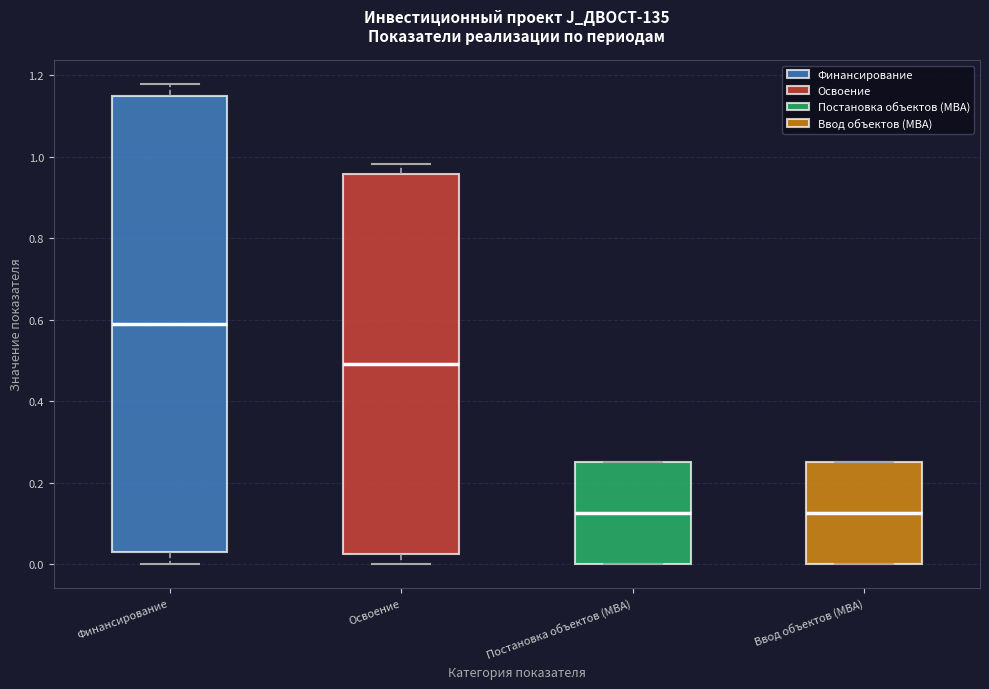

Where does the median line of the box for Постановка объектов (МВА) sit on the y-axis? The values are not printed on the chart, so give them approximately, as read against the axis.

0.12